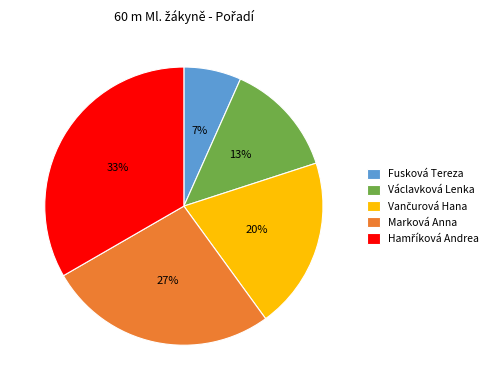

Which slice is the smallest?

Fusková Tereza